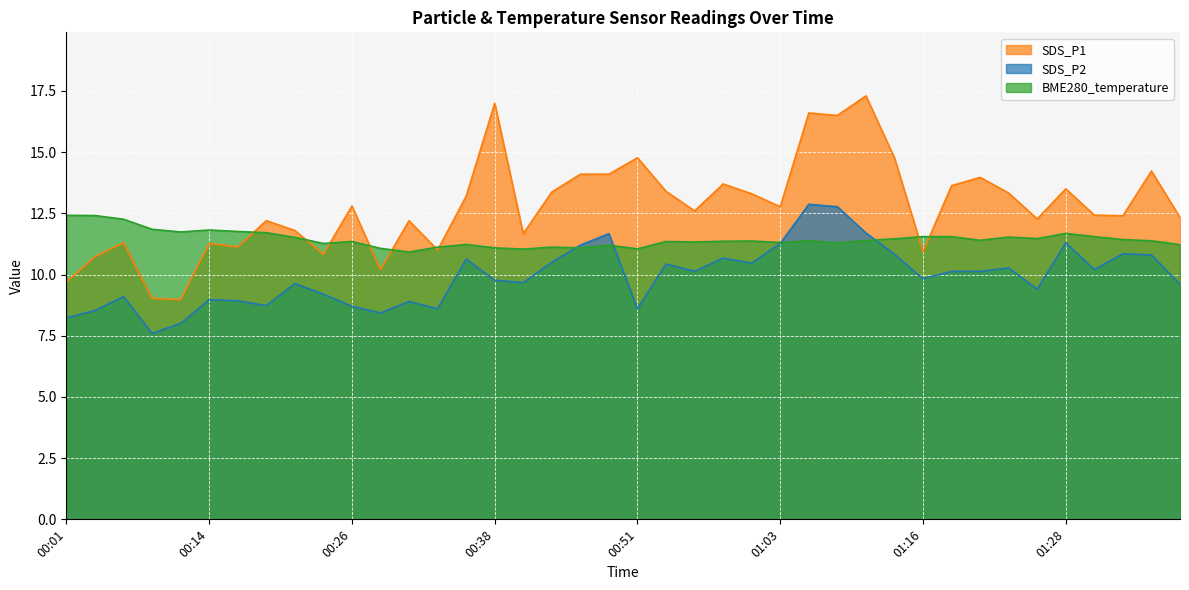

List the series in order of their overall mean, highest first.

SDS_P1, BME280_temperature, SDS_P2